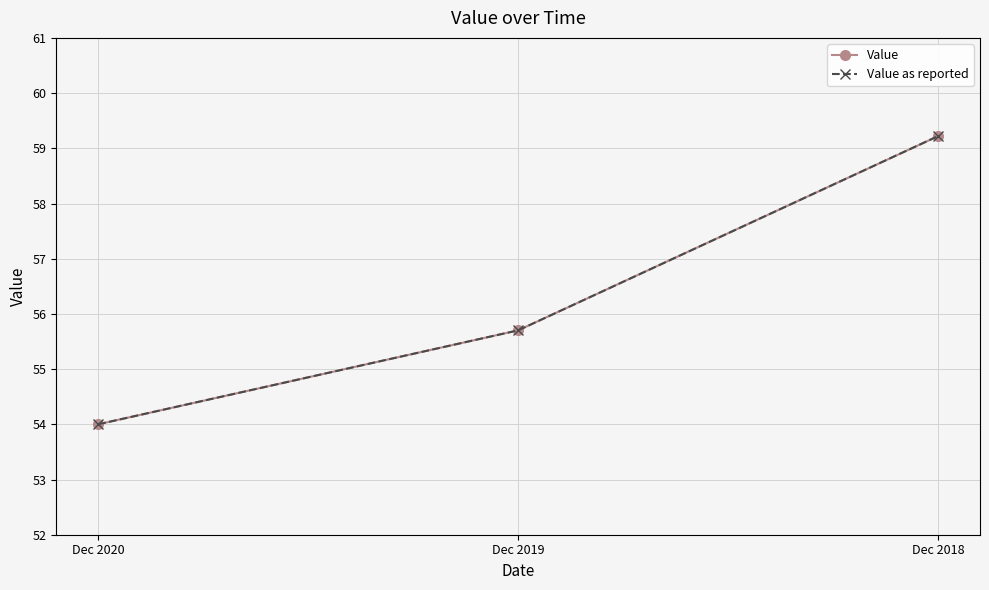

What is the average value of the Value series?

56.3